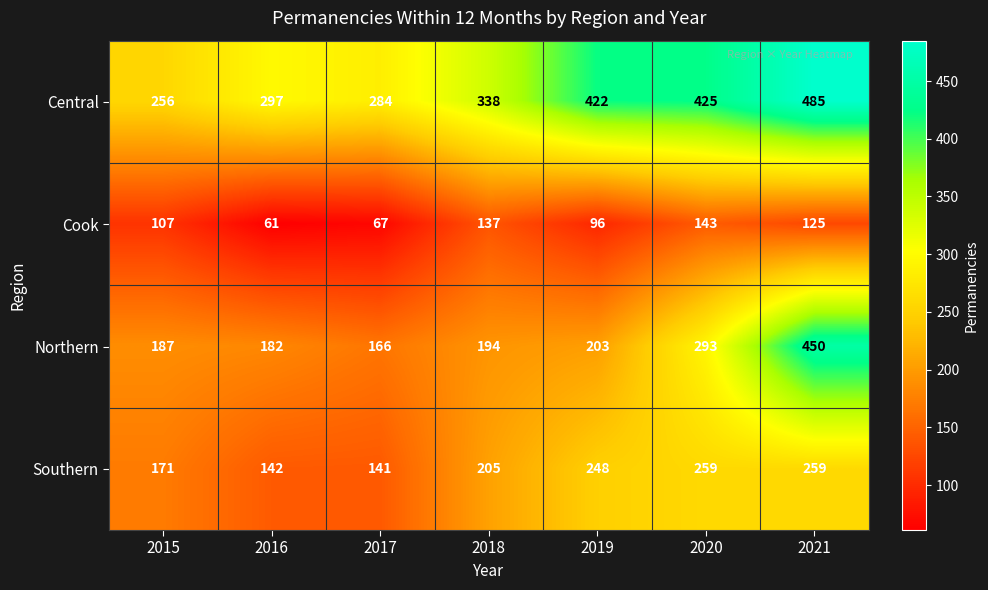

Which label corresponds to the largest value in the chart?

2021